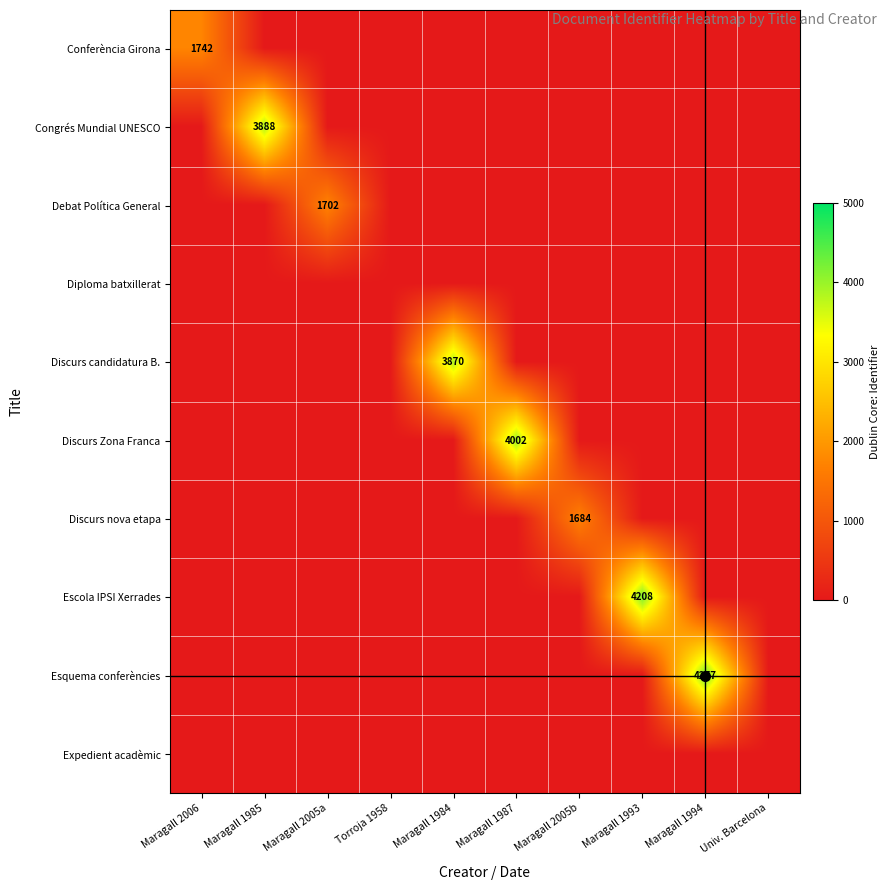

The value of Discurs candidatura B. at Maragall 1984 is 3870. True or false?

True